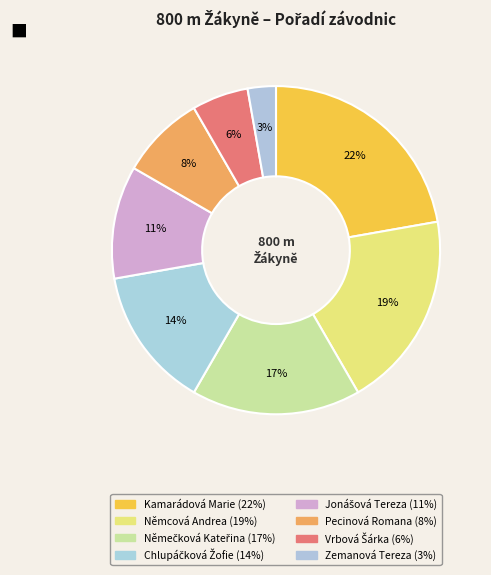

Count the number of slices in the pie.

8